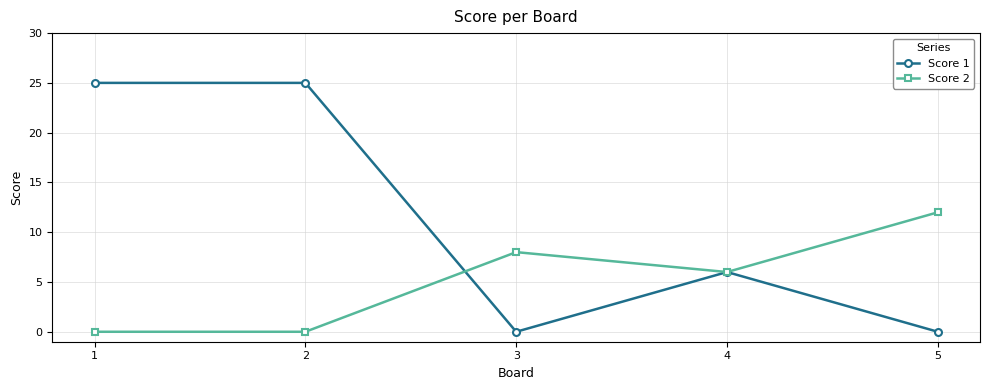

Reading right to left, extract all data points from this chart.

Score 1: 5=0	4=6	3=0	2=25	1=25
Score 2: 5=12	4=6	3=8	2=0	1=0